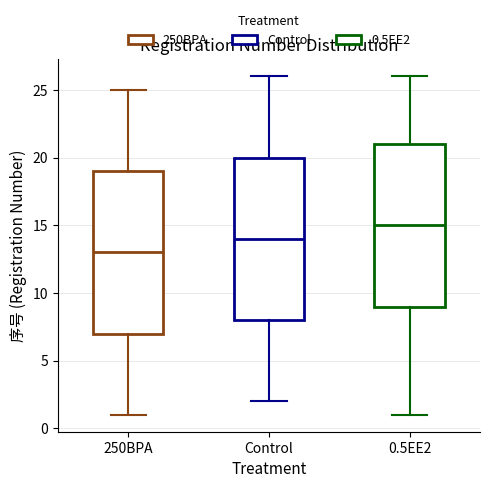

Reading left to right, transcribe this box plot: for each box, give where its median line is, the range the box spans, and where its two whiskers end, as read against the y-axis. The values are not printed on the chart, so give them approximately, as read against the axis.

250BPA: median 13, box 7 to 19, whiskers 1 to 25
Control: median 14, box 8 to 20, whiskers 2 to 26
0.5EE2: median 15, box 9 to 21, whiskers 1 to 26